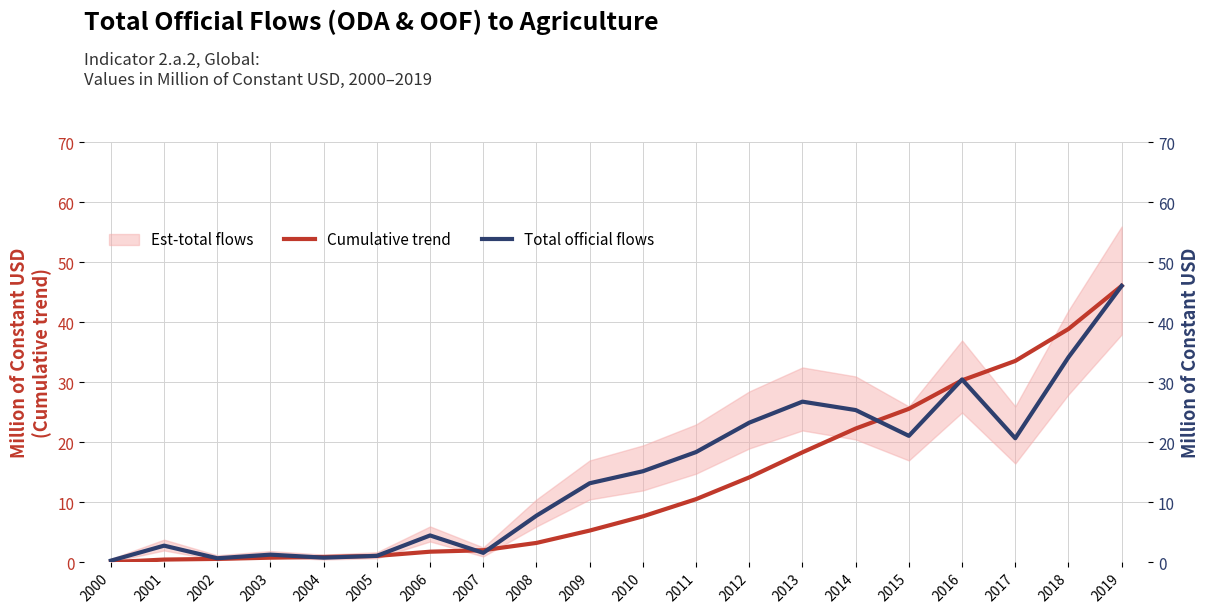

How many lines are shown in the chart?

2